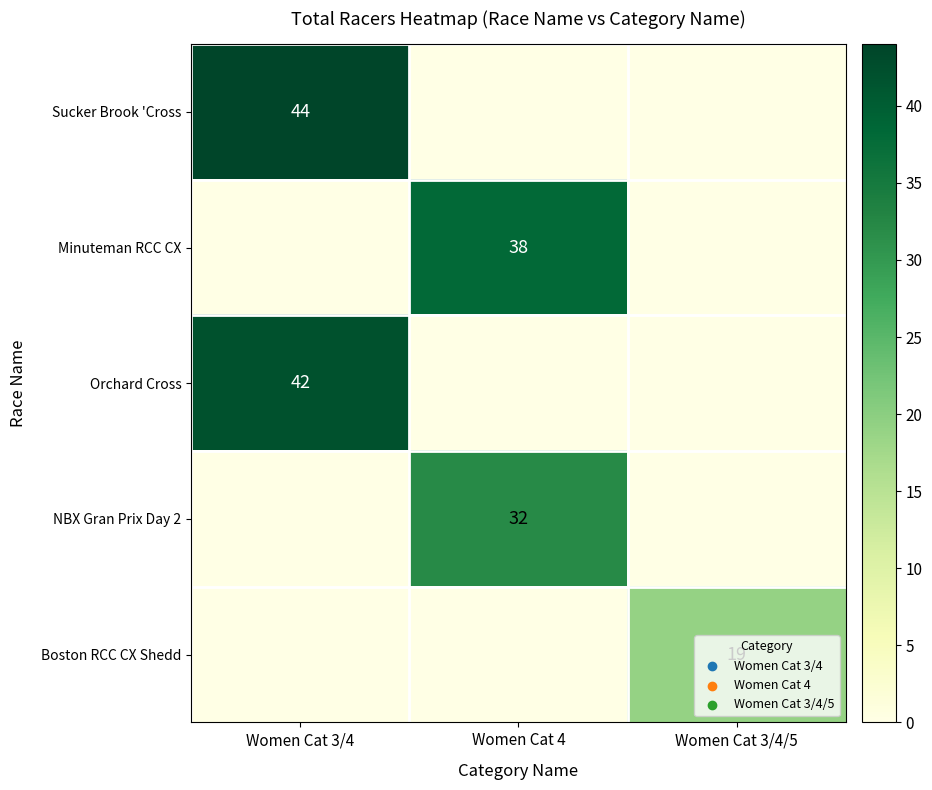

The value of Minuteman RCC CX at Women Cat 4 is 62. True or false?

False